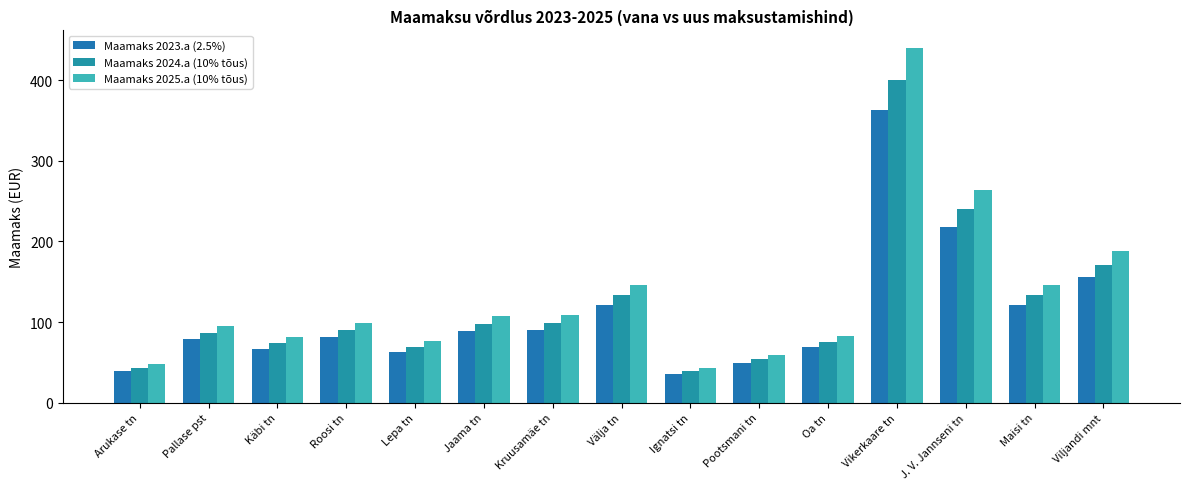

At which category is the sum across all series the highest?

Vikerkaare tn